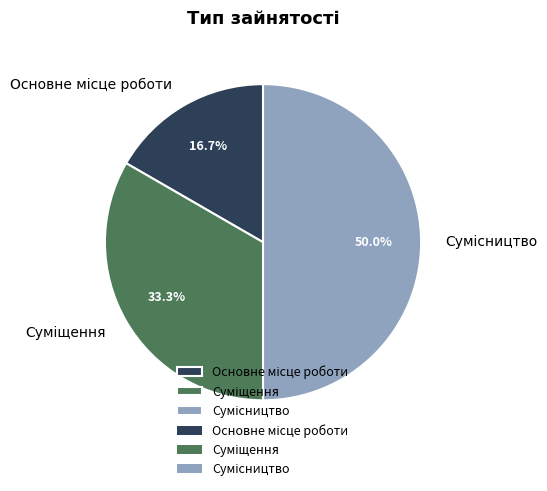

Count the number of slices in the pie.

3